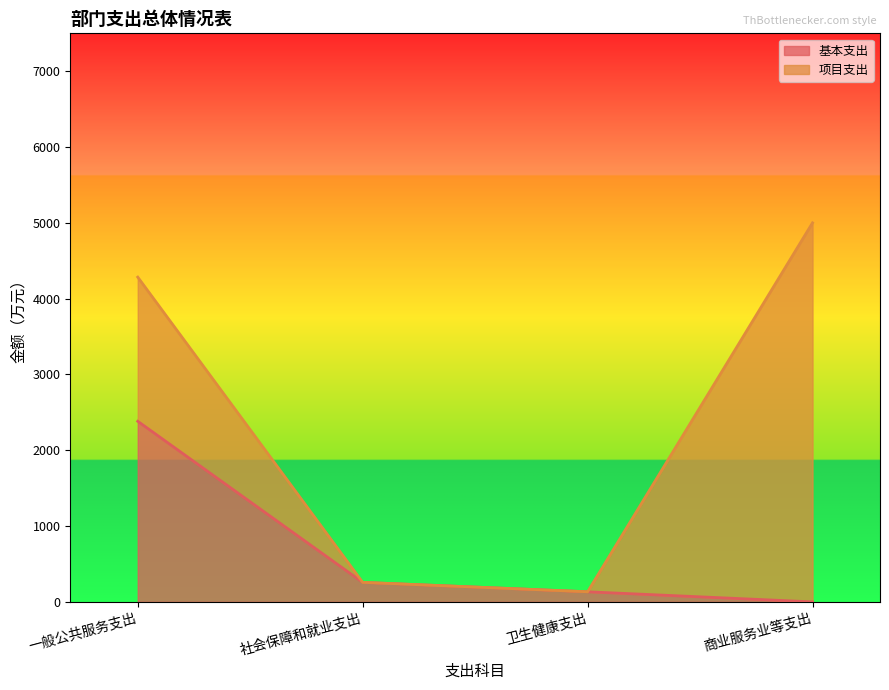

Which series has the largest total across all categories?

项目支出